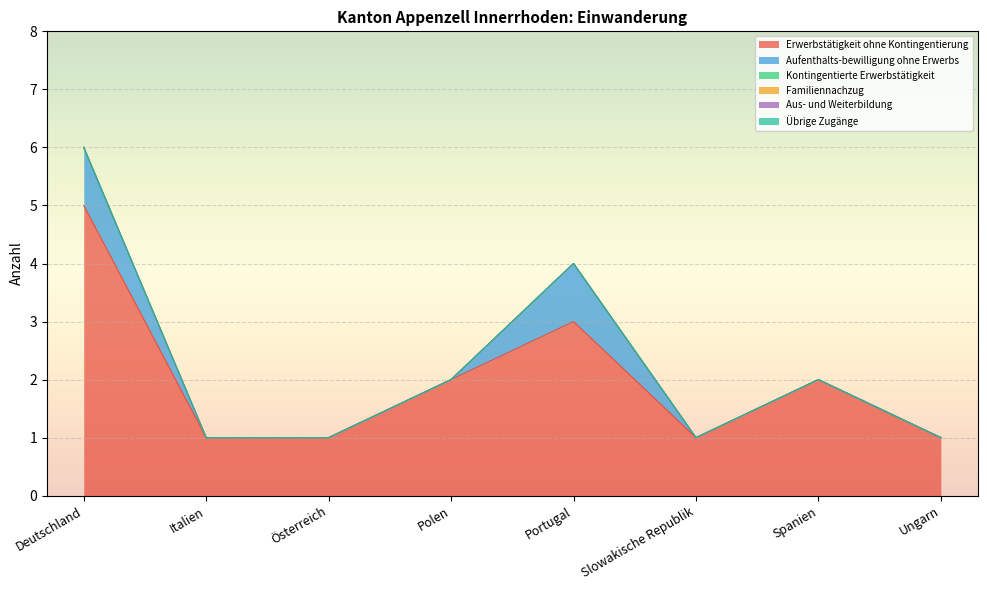

What is the label of the 7th point from the right?

Italien